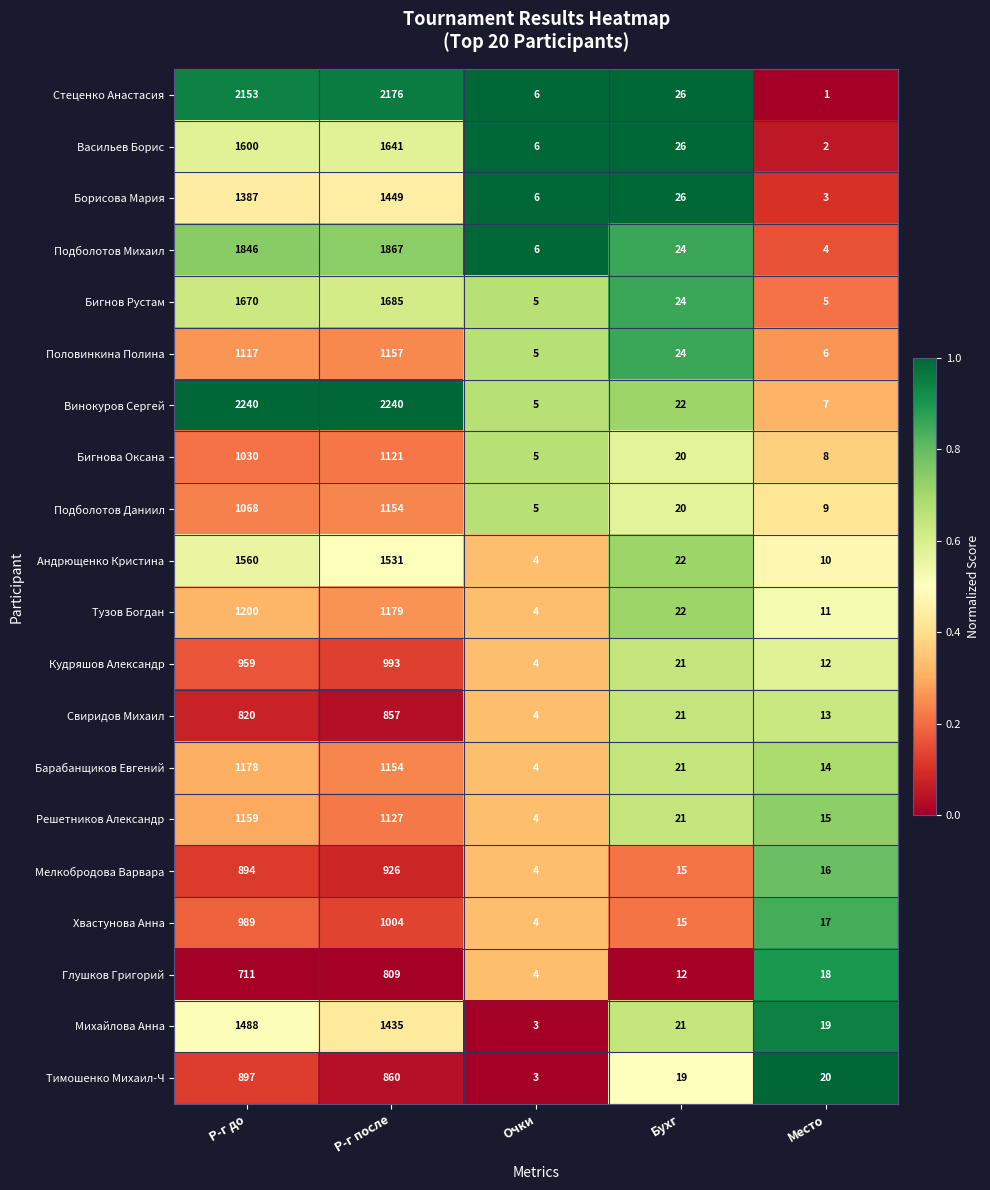

True or false: Андрющенко Кристина has a value of 1560 at Р-г до.

True